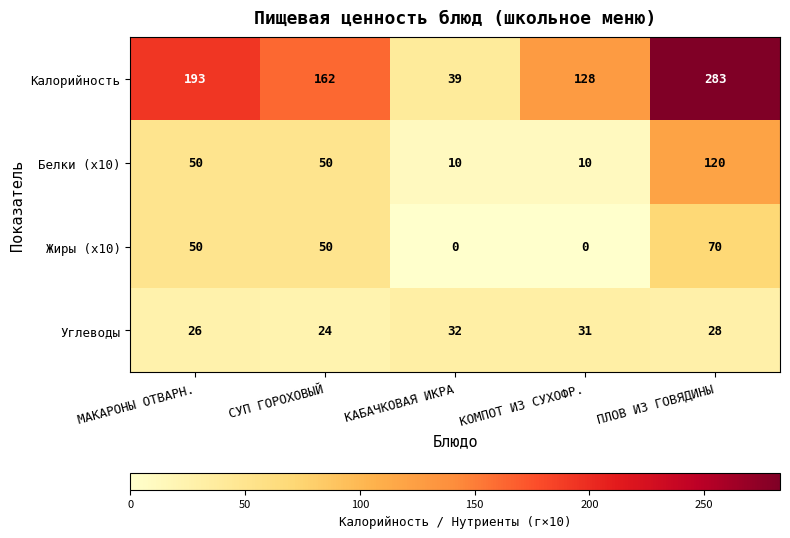

Is it true that Белки (x10) equals 6 at КОМПОТ ИЗ СУХОФР.?

False